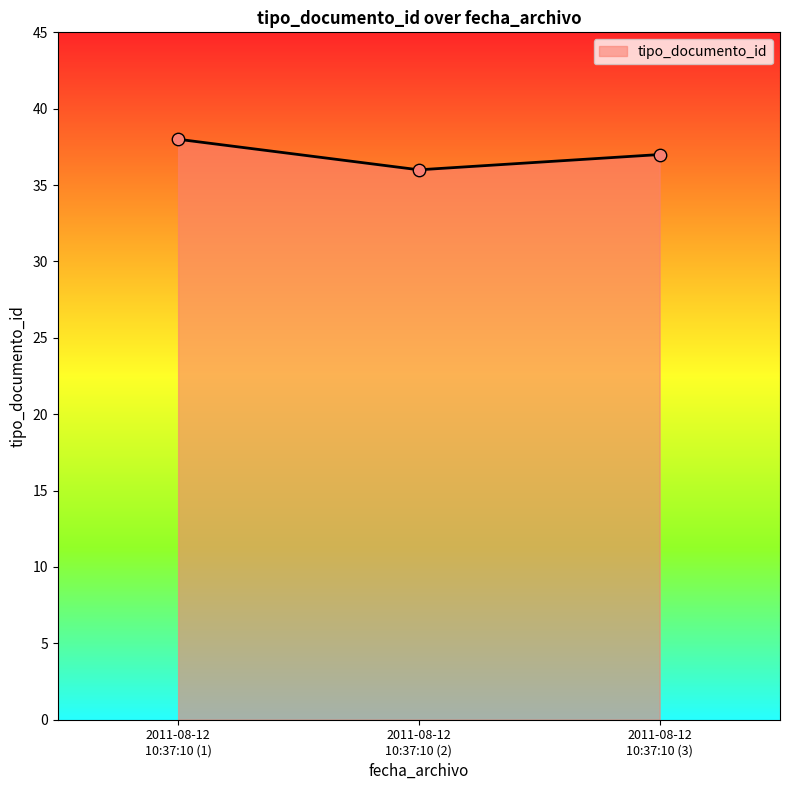

What is the greatest value displayed?

38